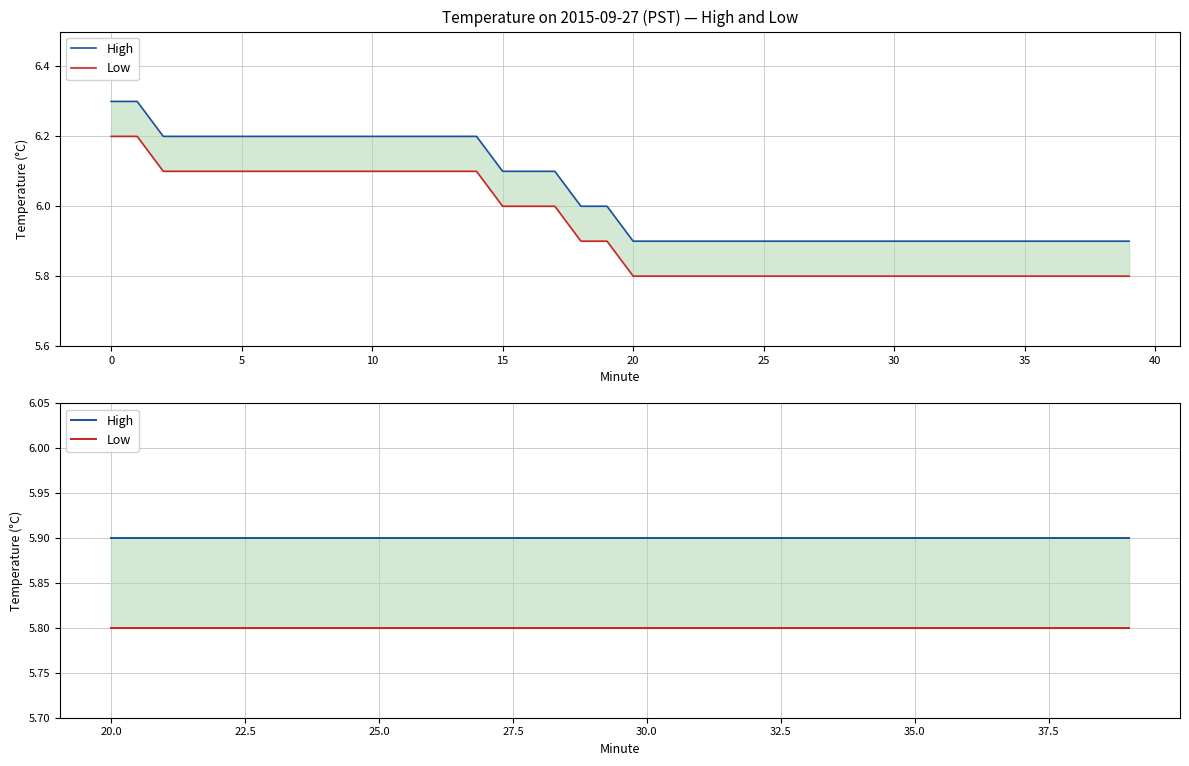

What is the total value across all series at 35?

11.7